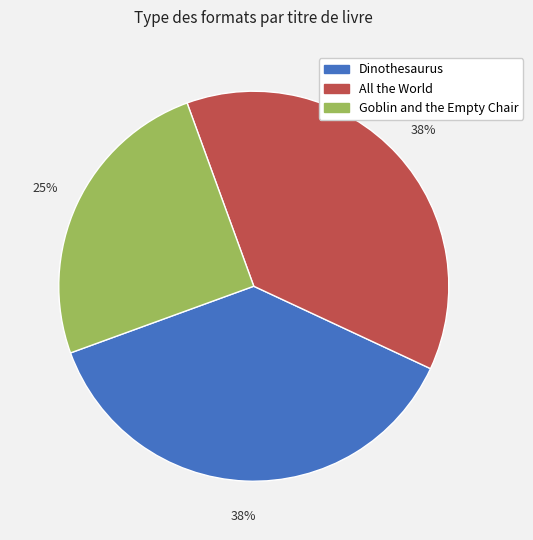

Which slice is the smallest?

Goblin and the Empty Chair